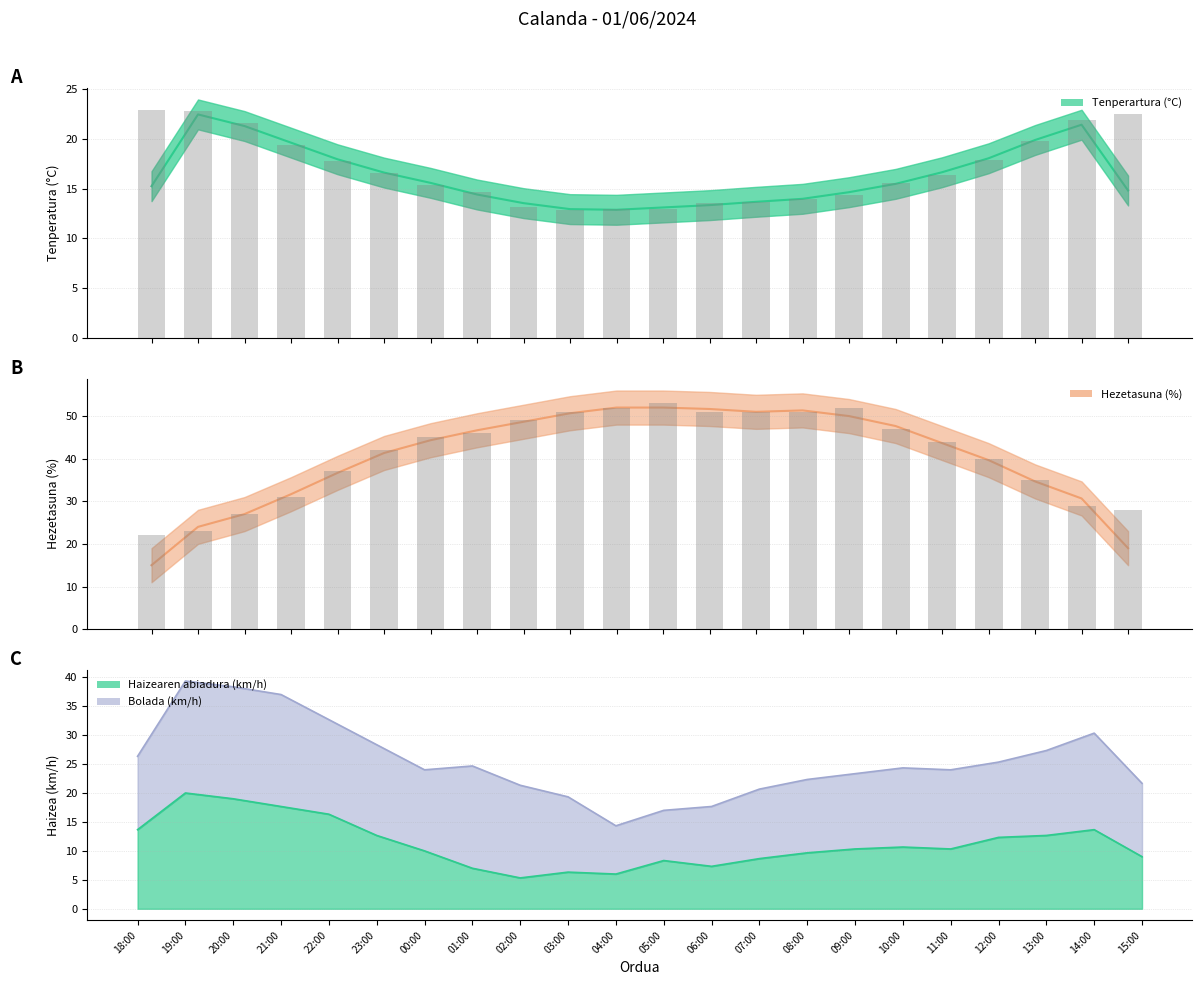

Is it true that Hezetasuna (%) equals 37.0 at 22:00?

True